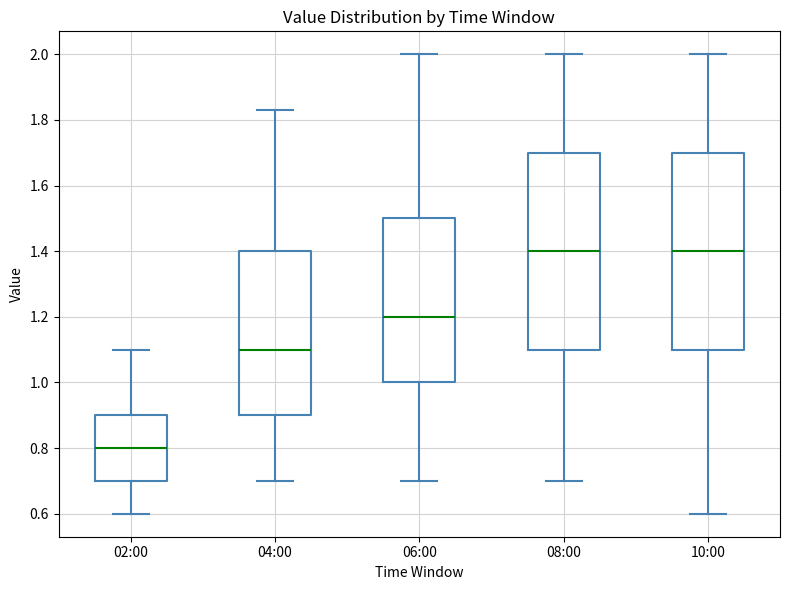

Reading left to right, read every box against the y-axis: the position of its median line, the range the box covers, and the ends of its whiskers. The values are not printed on the chart, so give them approximately, as read against the axis.

02:00: median 0.80, box 0.70 to 0.90, whiskers 0.60 to 1.10
04:00: median 1.10, box 0.90 to 1.40, whiskers 0.70 to 1.84
06:00: median 1.20, box 1.00 to 1.50, whiskers 0.70 to 2.00
08:00: median 1.40, box 1.10 to 1.70, whiskers 0.70 to 2.00
10:00: median 1.40, box 1.10 to 1.70, whiskers 0.60 to 2.00